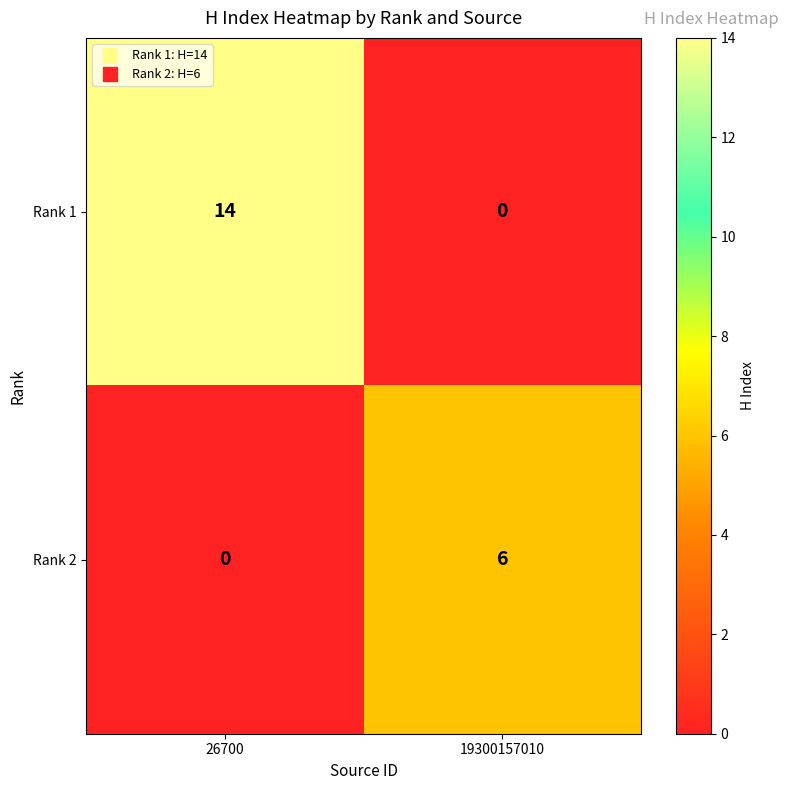

At which label is Rank 2 closest to 3?

26700